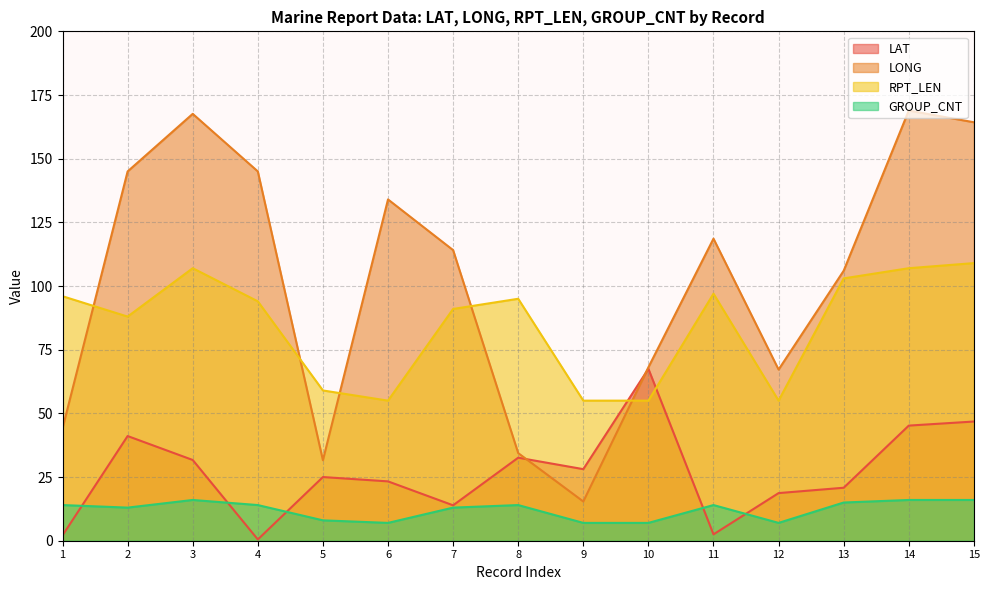

The value of GROUP_CNT at 13 is 5.0. True or false?

False